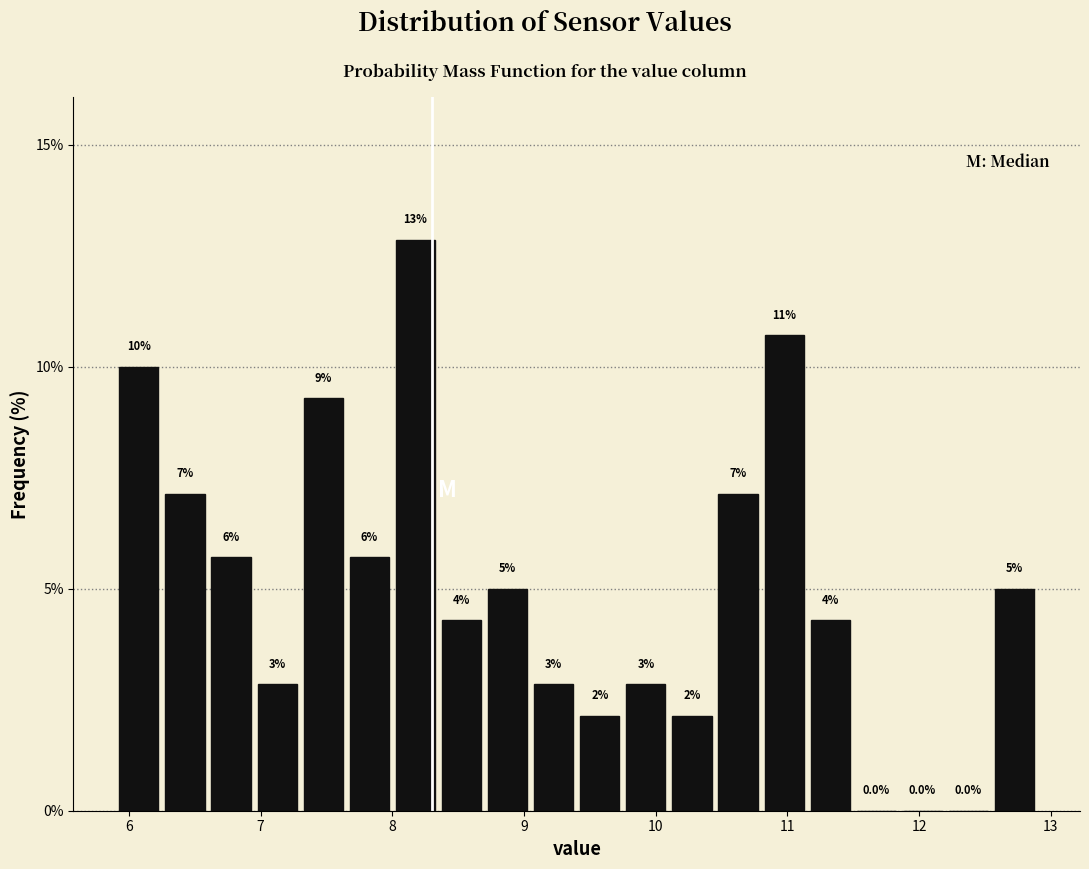

Around what value on the x-axis is the tallest bar? Give the approximate position of its centre, as read against the axis.

8.2